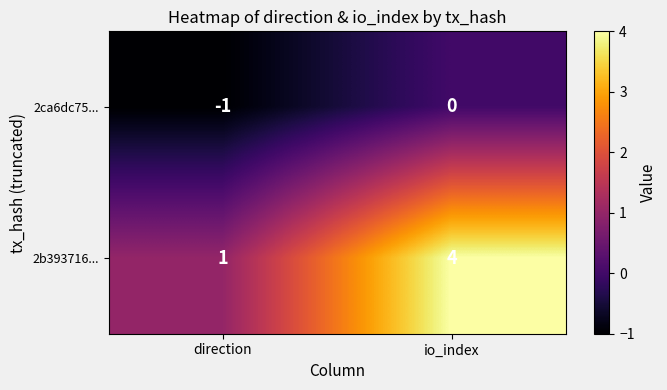

Between direction and io_index, which series saw the biggest shift?

2b393716...